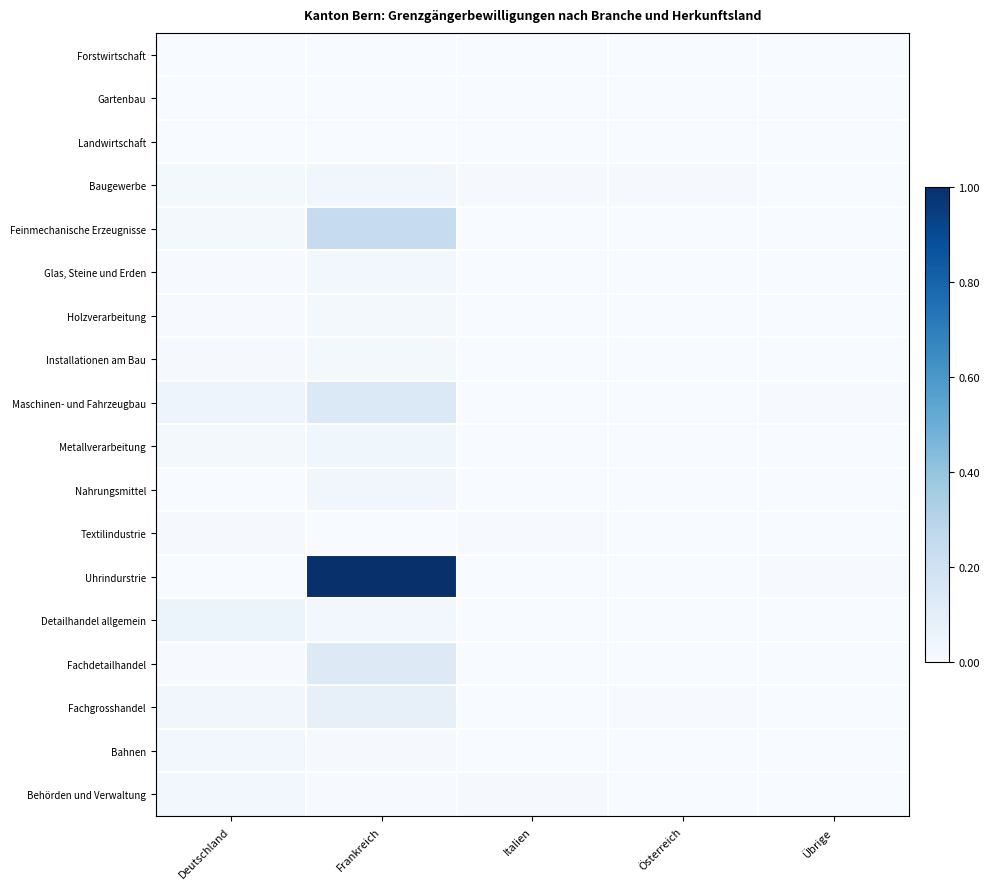

Which series changed the most between Frankreich and Übrige?

Uhrindurstrie